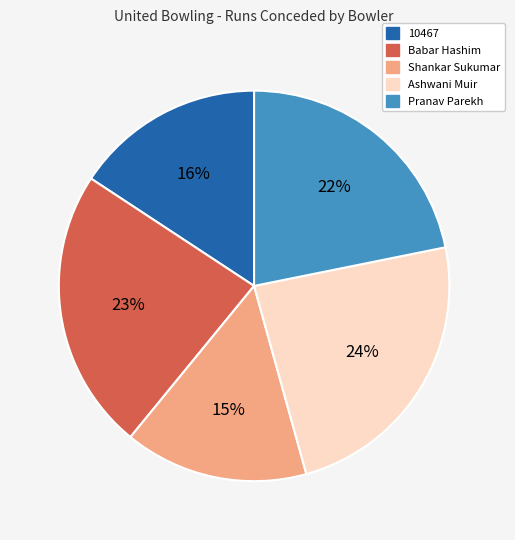

How many segments does this pie chart have?

5